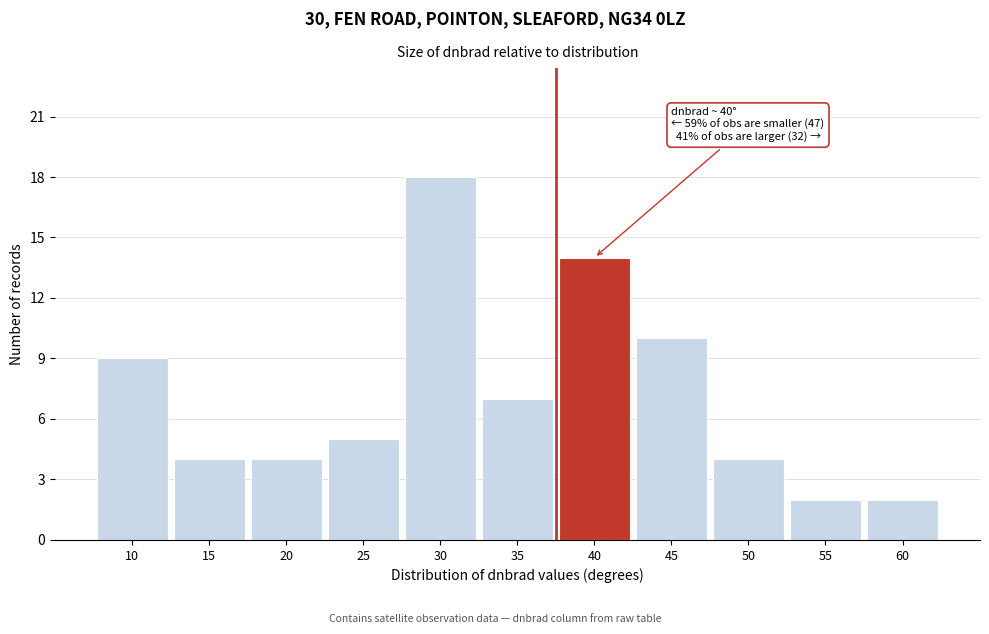

Reading left to right, list all the values displayed in this chart.

10=9	15=4	20=4	25=5	30=18	35=7	40=14	45=10	50=4	55=2	60=2